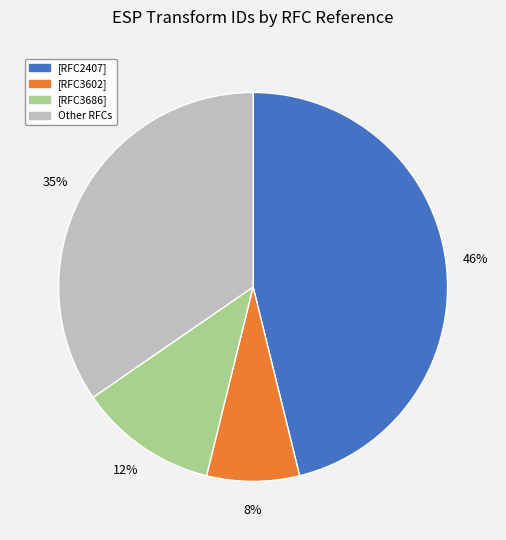

Does any single category account for the majority?

No